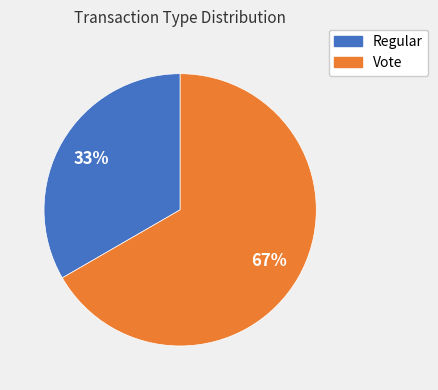

How many segments does this pie chart have?

2